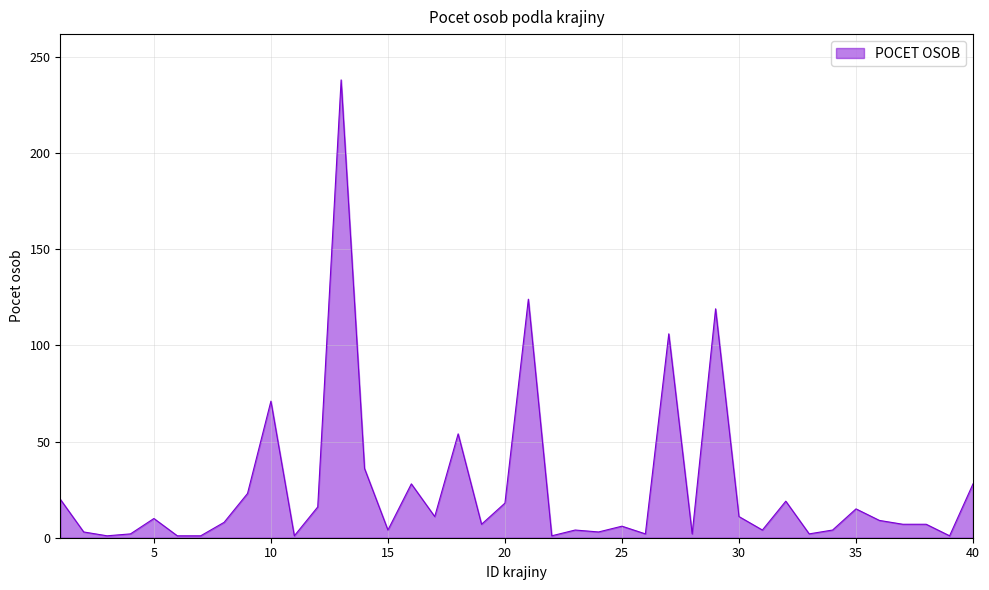

How many lines are shown in the chart?

1